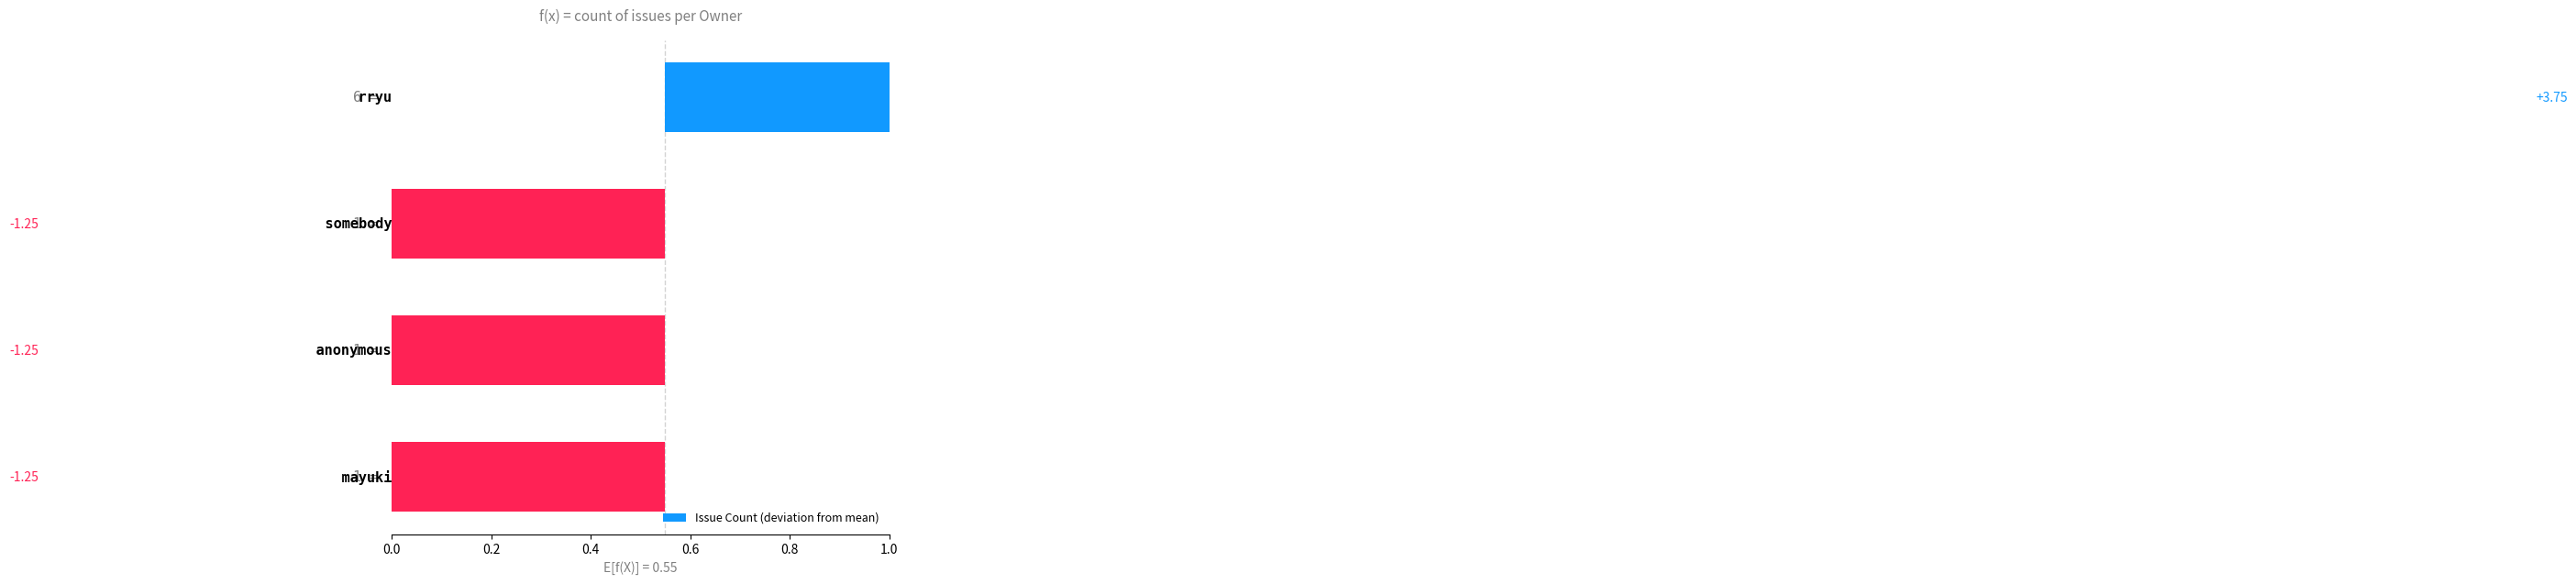

Are the bars grouped side by side (vs. stacked)?

No